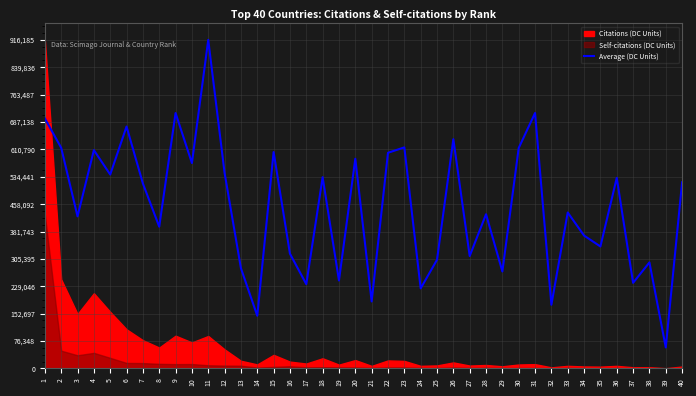

Reading left to right, transcribe all the data shown in this chart.

1=696989.9	2=615238.4	3=423994.3	4=608723.4	5=540632.2	6=674503.0	7=515728.4	8=395202.6	9=712121.3	10=572681.3	11=916185.0	12=544940.4	13=279405.4	14=146795.6	15=603259.3	16=319860.9	17=234851.9	18=533171.5	19=245254.7	20=584555.2	21=186725.6	22=601262.8	23=616394.2	24=223188.1	25=302838.1	26=639196.4	27=313451.1	28=429878.8	29=270263.5	30=614607.9	31=712226.4	32=177478.7	33=434817.5	34=370404.0	35=340036.1	36=531385.2	37=238634.7	38=295587.6	39=58529.1	40=519090.9